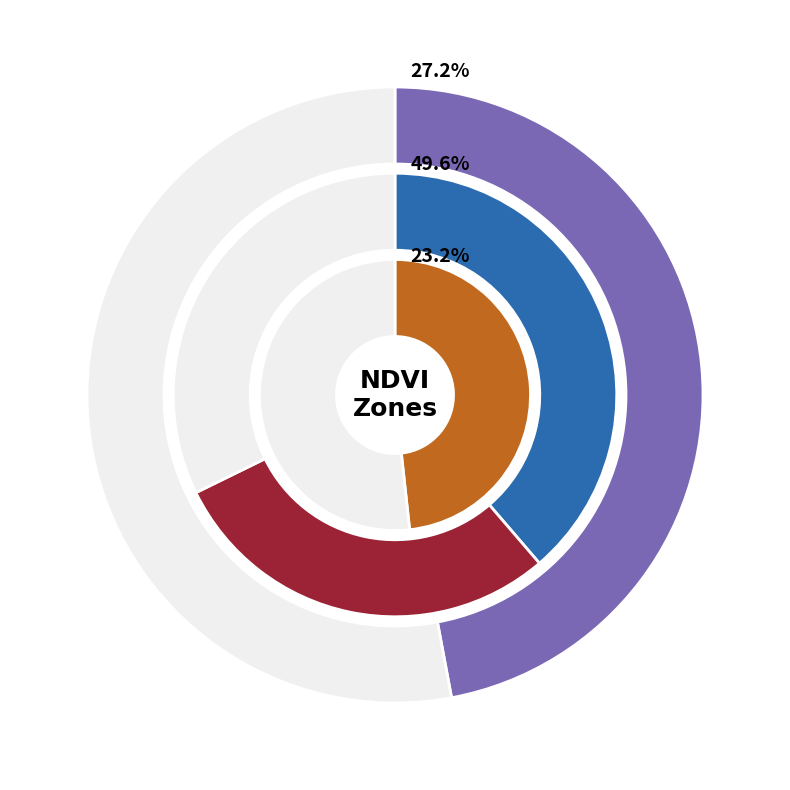

What is the total percentage of Zone 6 and Zone 0?

24.8%